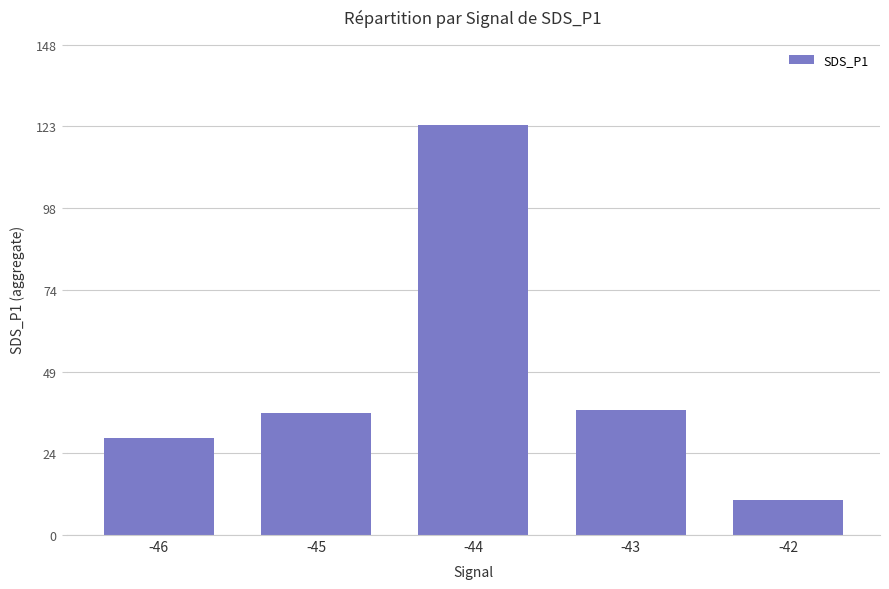

What is the average value?

47.7